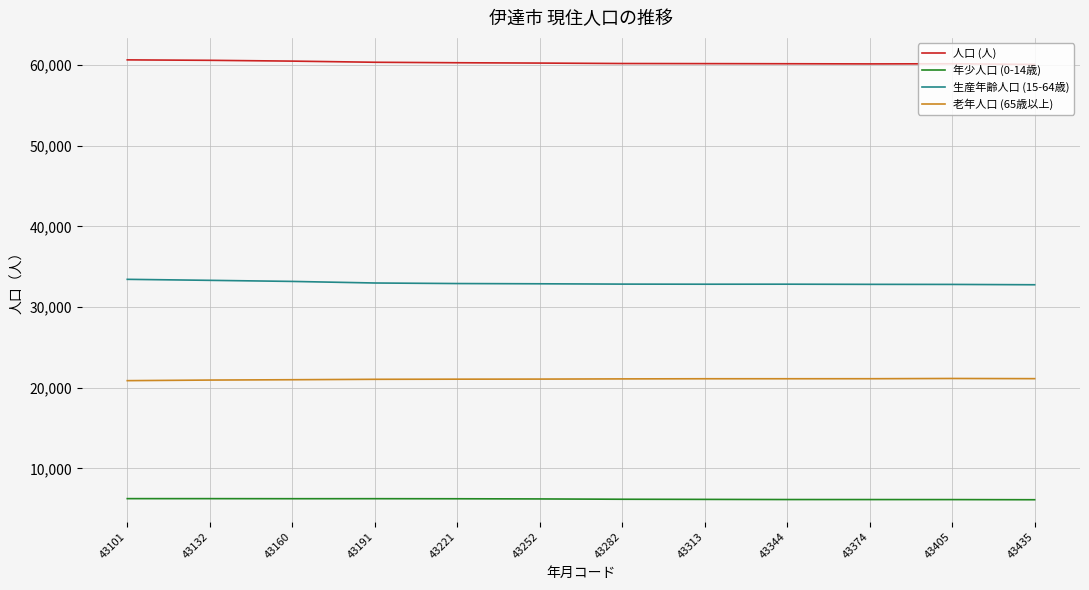

At how many categories does at least one series exceed 56198?

12